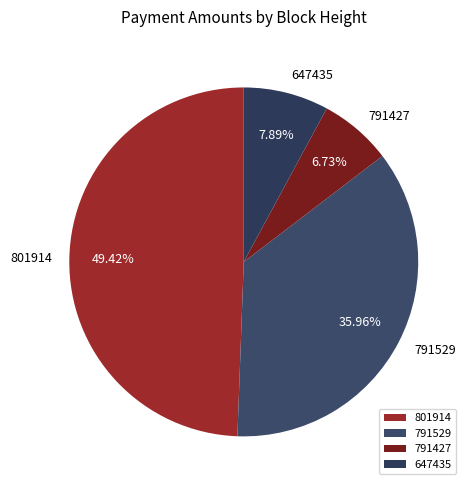

Combined, what portion of the pie is 791529 and 647435?

43.9%